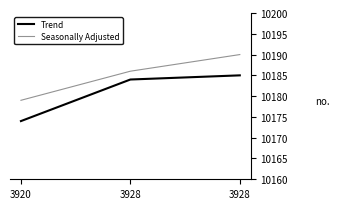

Which label corresponds to the largest value in the chart?

3928